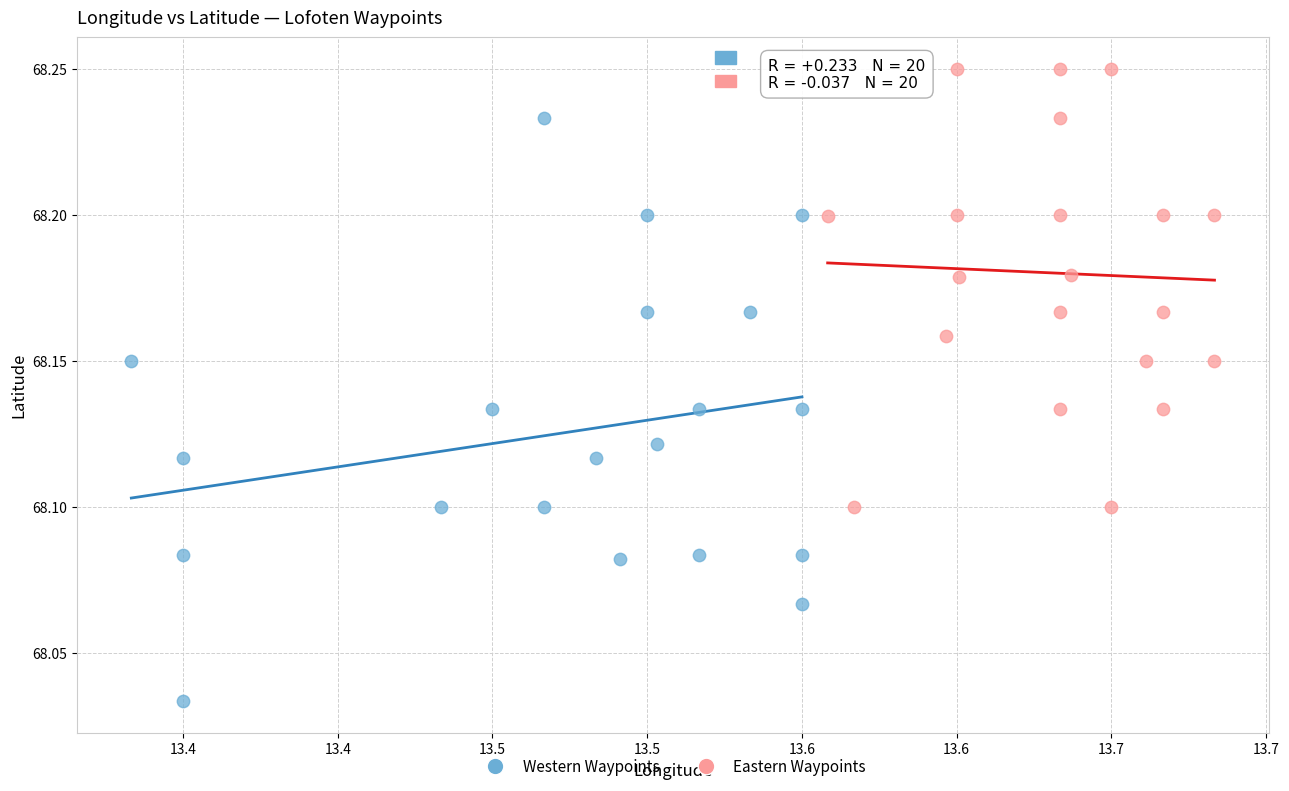

Which series reaches the maximum Y coordinate?

Eastern Waypoints